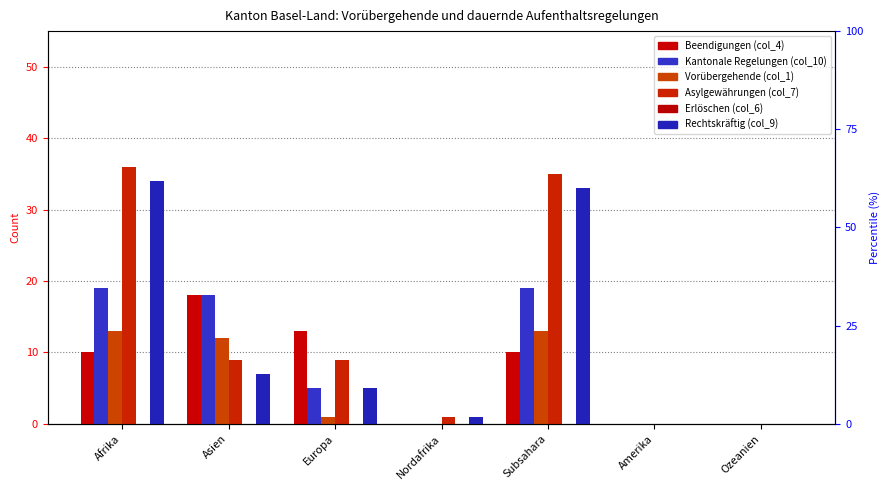

At which label does Kantonale Regelungen (col_10) first exceed 5?

Afrika